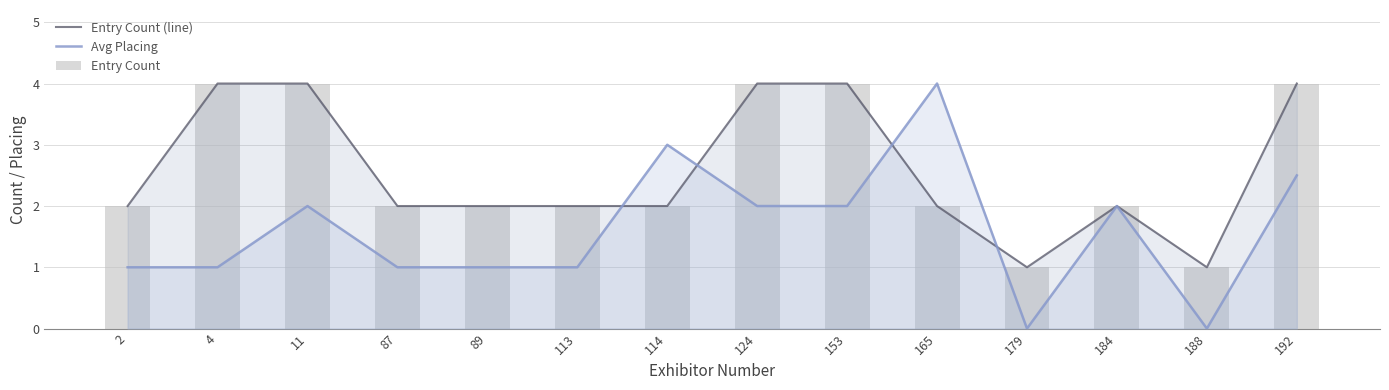

At which category is the sum across all series the highest?

192